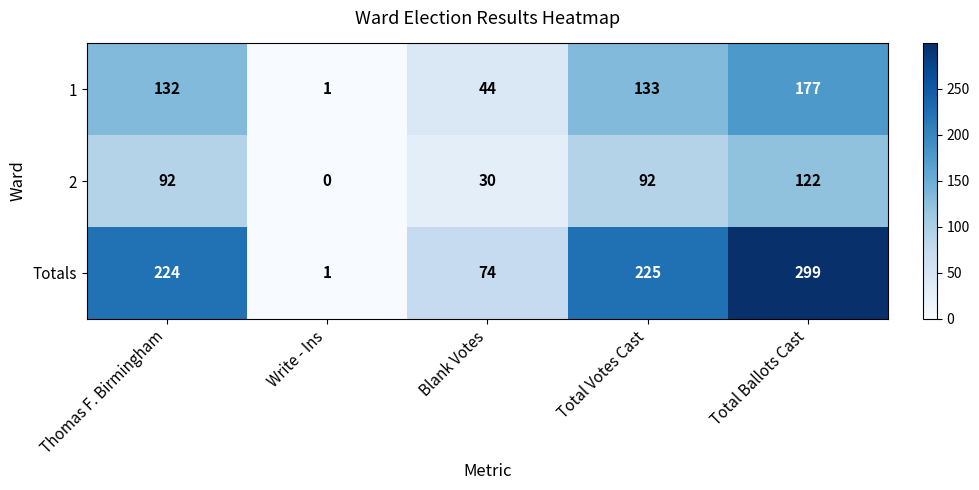

What is the total value across all series at Blank Votes?

148